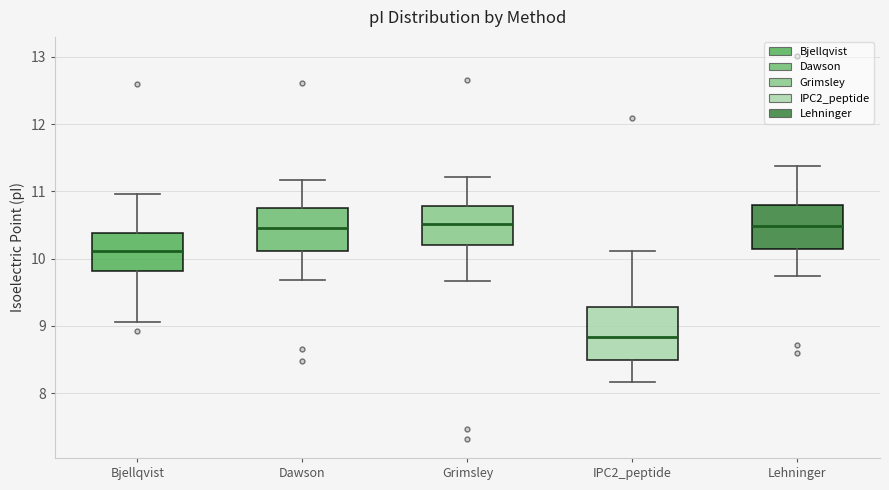

Which box has the lowest median line?

IPC2_peptide